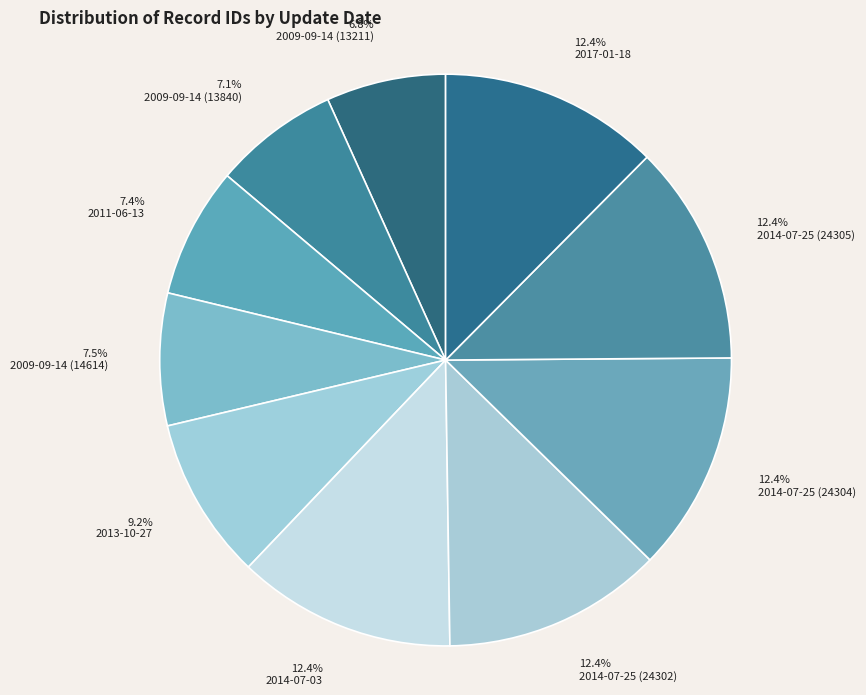

Approximately how many times larger is the value at 2011-06-13 compared to 2014-07-25 (24302)?

0.6